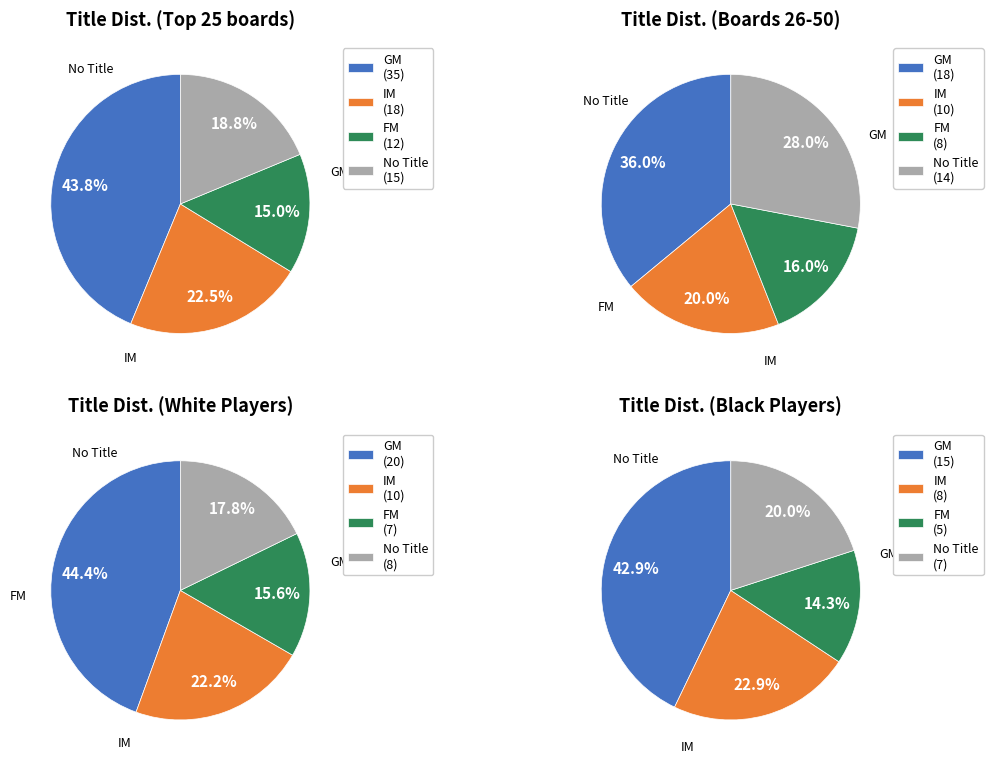

Is there any slice that represents more than half of the pie?

No